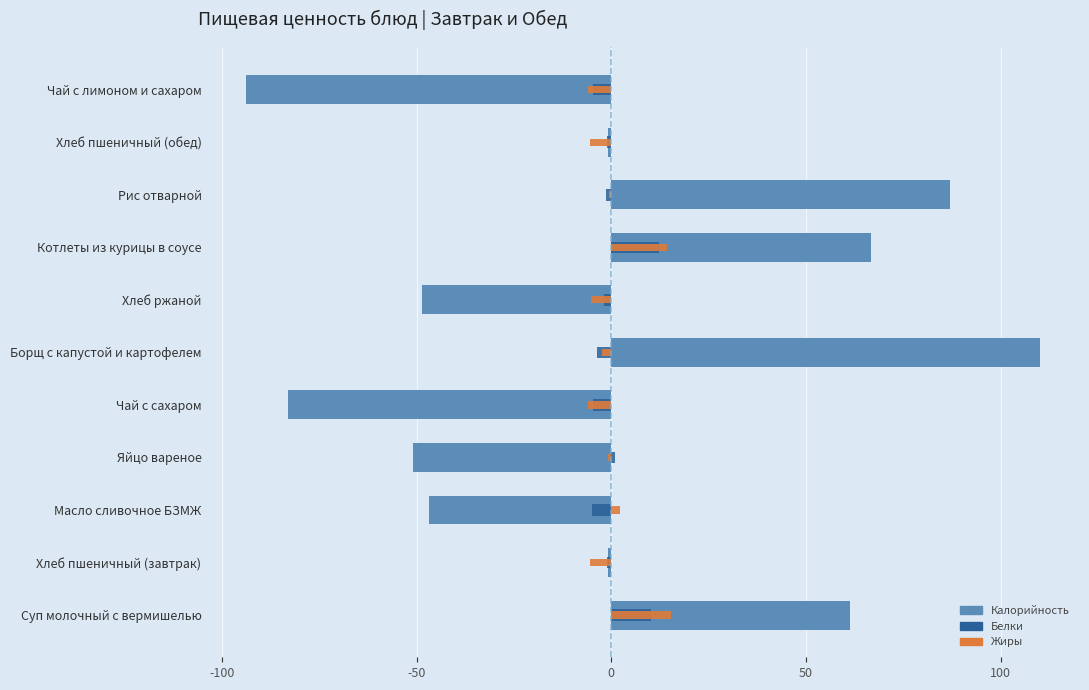

The Калорийность series shows 86.9 at Рис отварной. True or false?

True